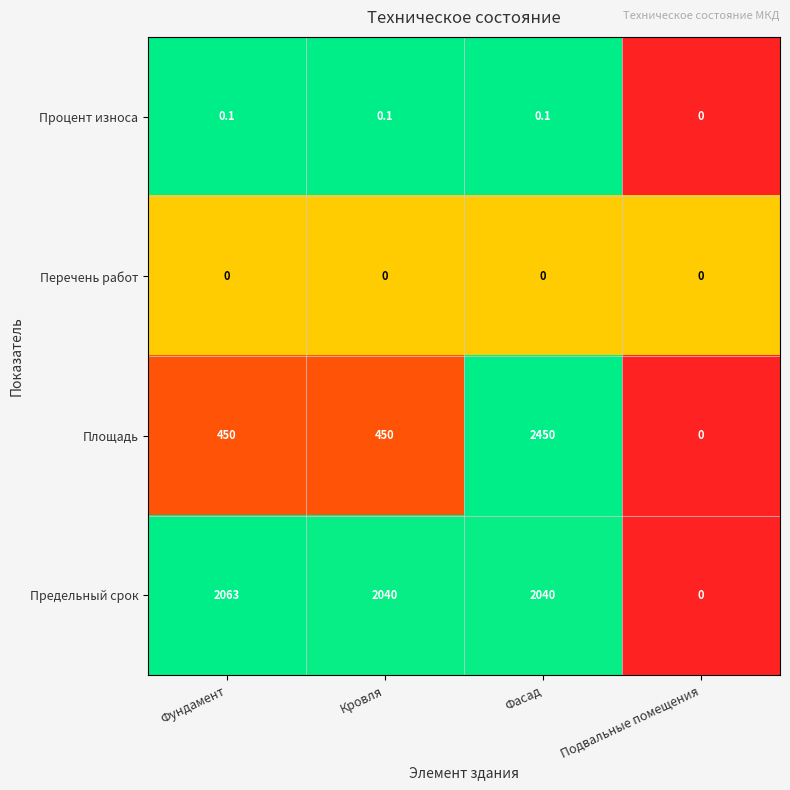

What is the difference between the highest and lowest values at Фасад?

2450.0